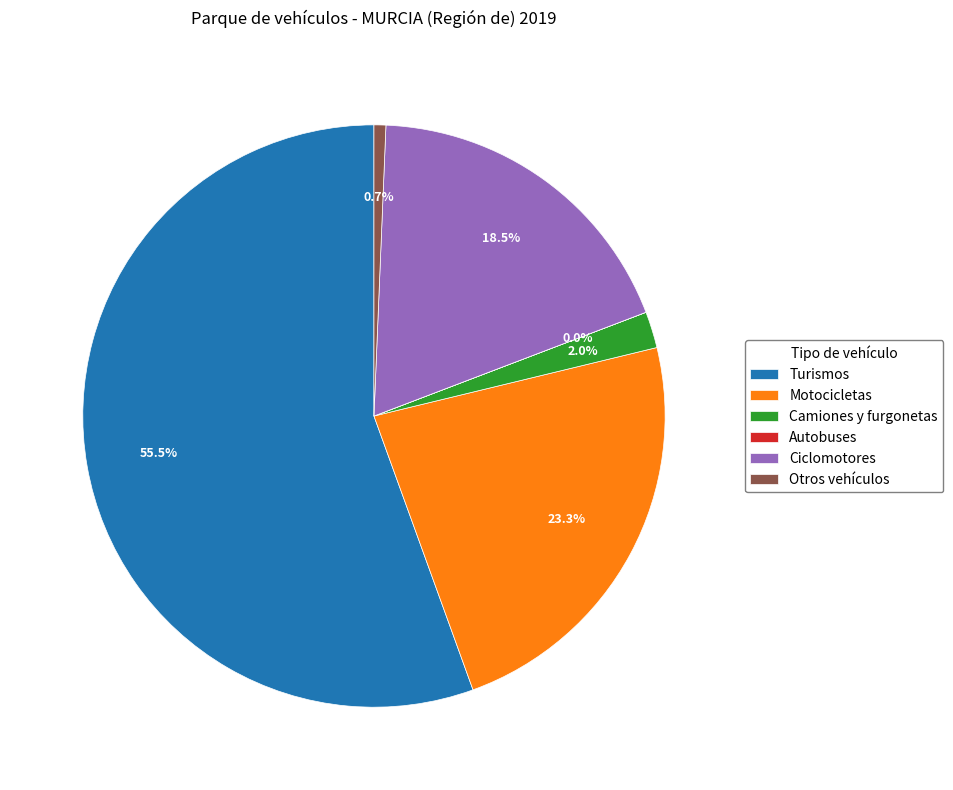

Is it true that Turismos is 42% of the pie?

False